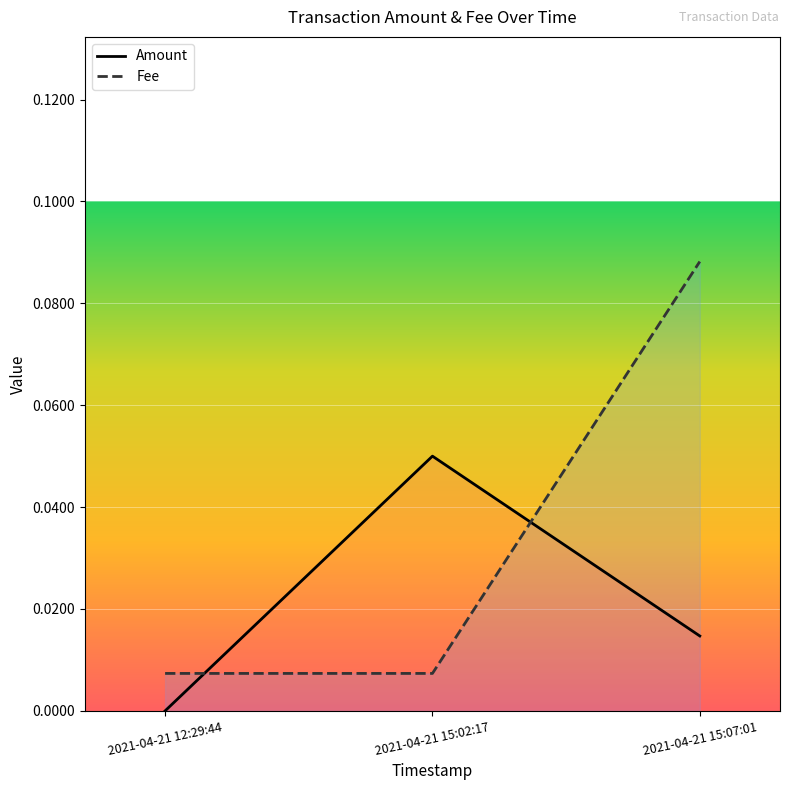

List the labels in order of Amount value, smallest first.

2021-04-21 12:29:44, 2021-04-21 15:07:01, 2021-04-21 15:02:17